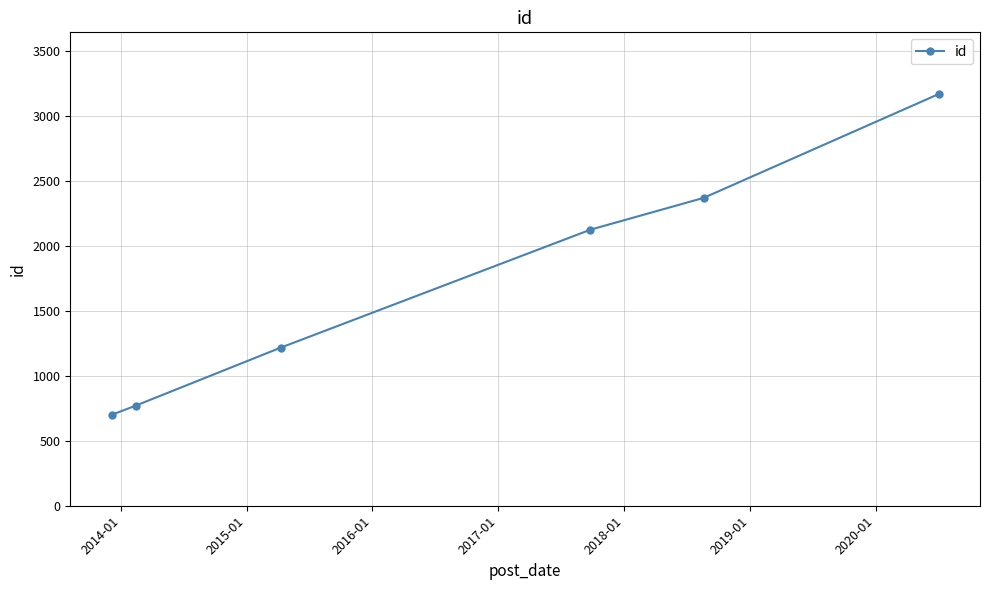

What is the value of the 2nd point from the left?

770